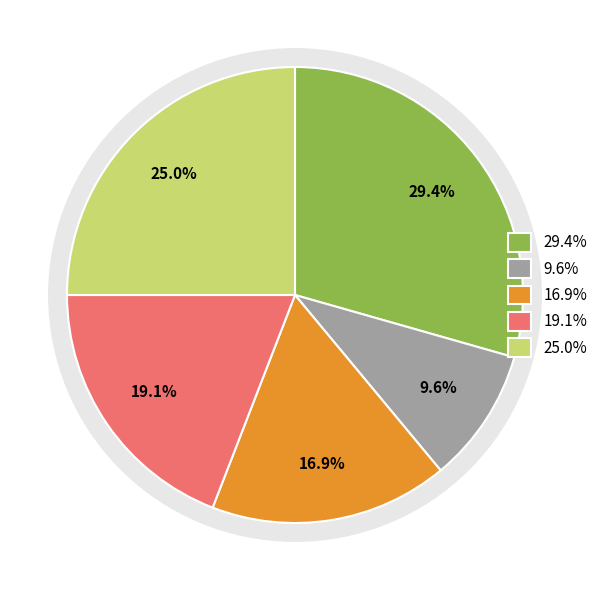

What percentage is the Ely slice, to the nearest percent?

17%